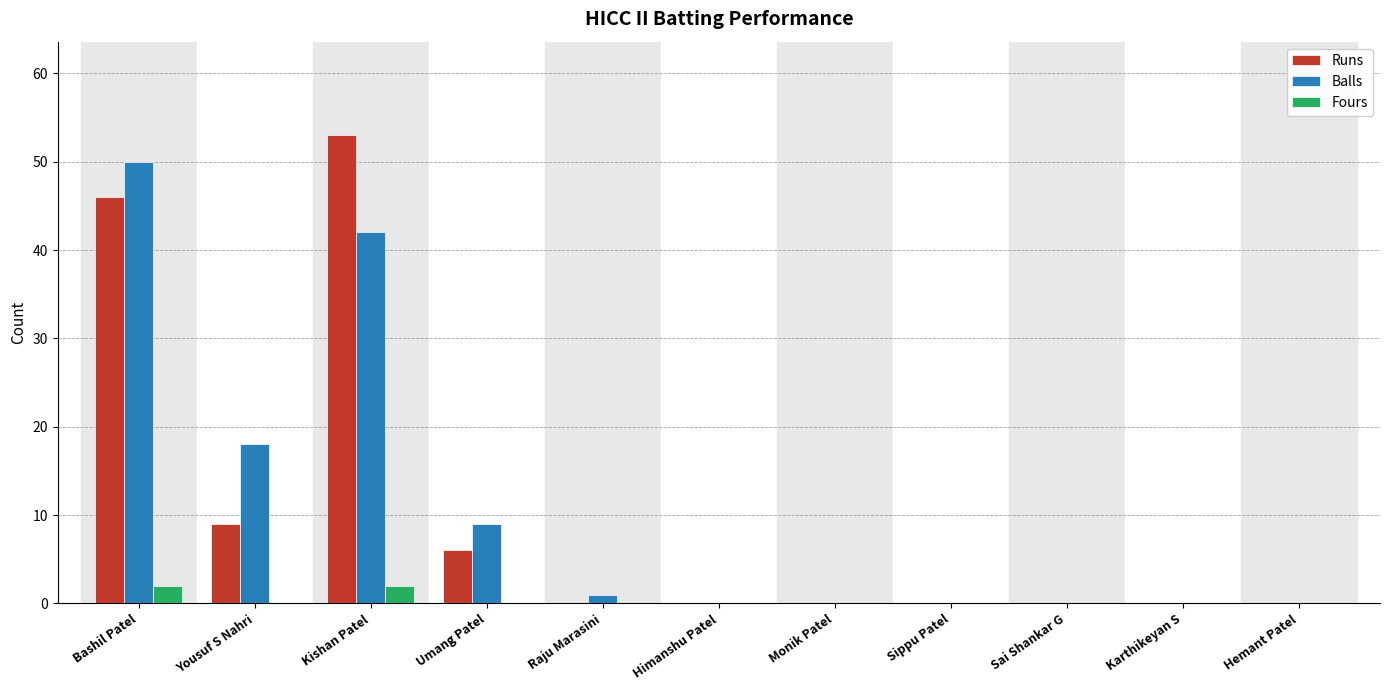

How many series are shown in this chart?

3